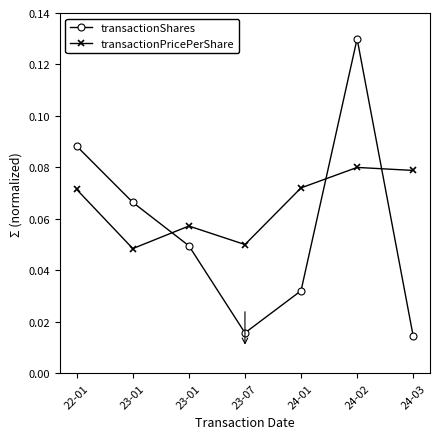

What is the total value across all series at 23-01?

0.1